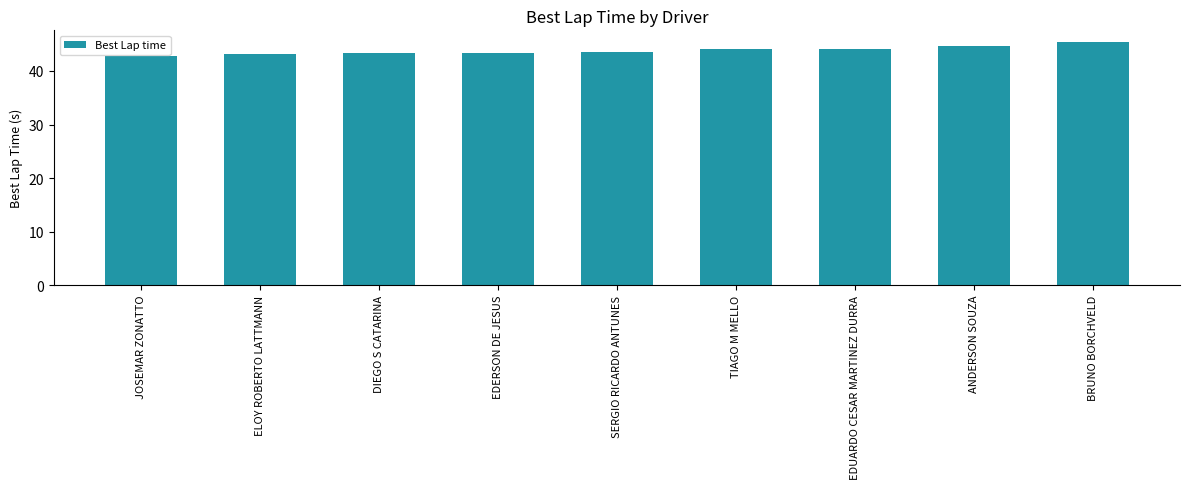

How many bars are there in total?

9